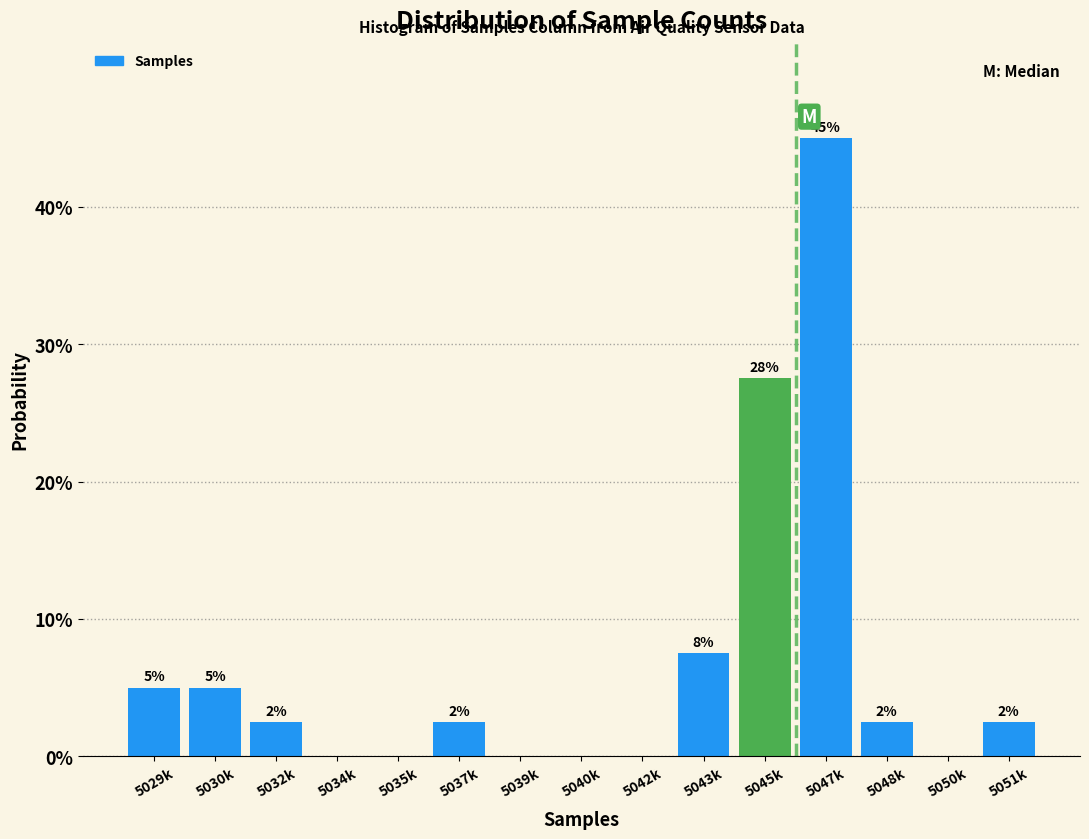

Are the bars horizontal?

No